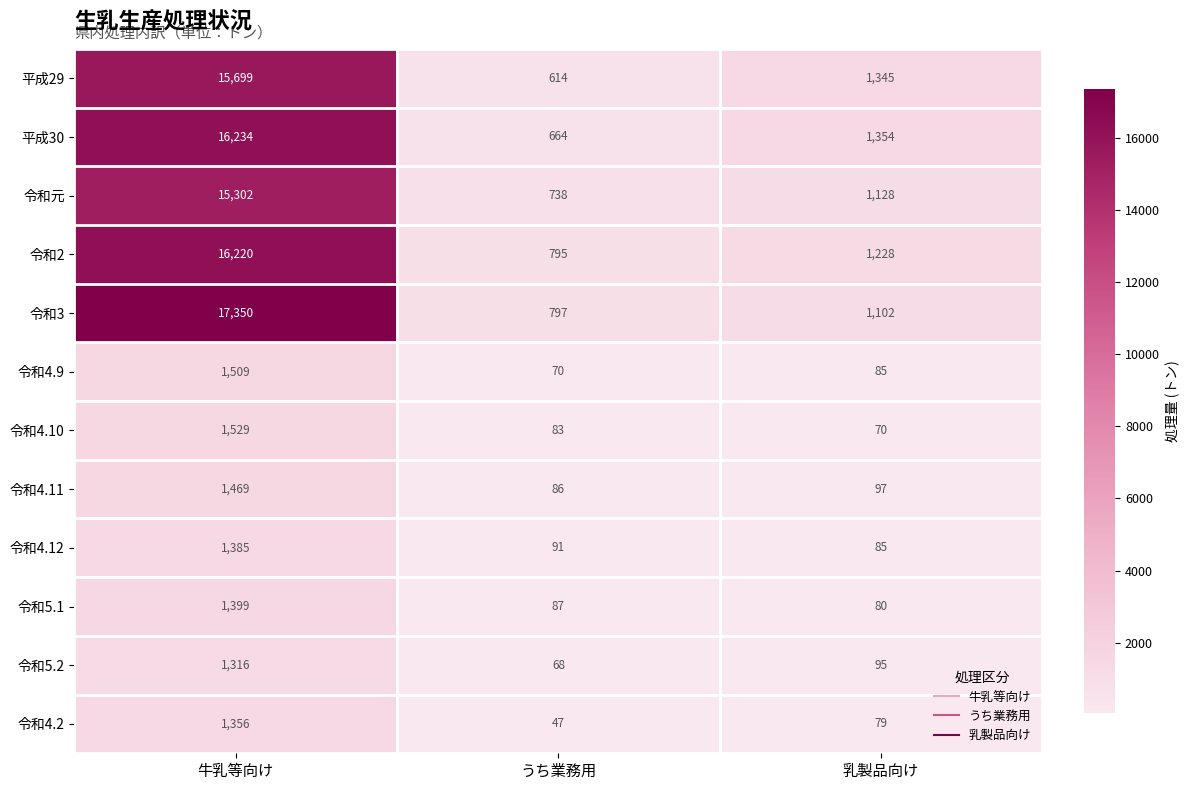

Which series has the largest range (max minus min)?

令和3